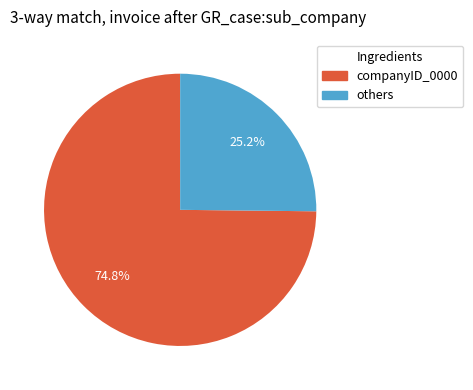

Is there a majority slice in this chart?

Yes